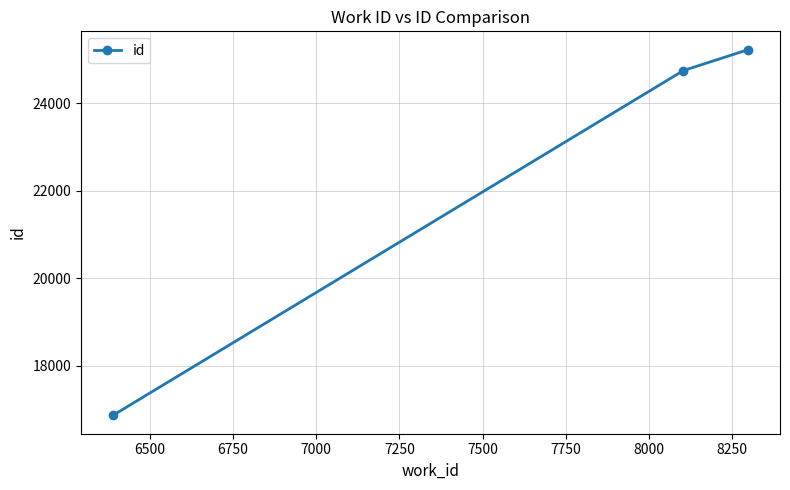

What is the greatest value displayed?

25220